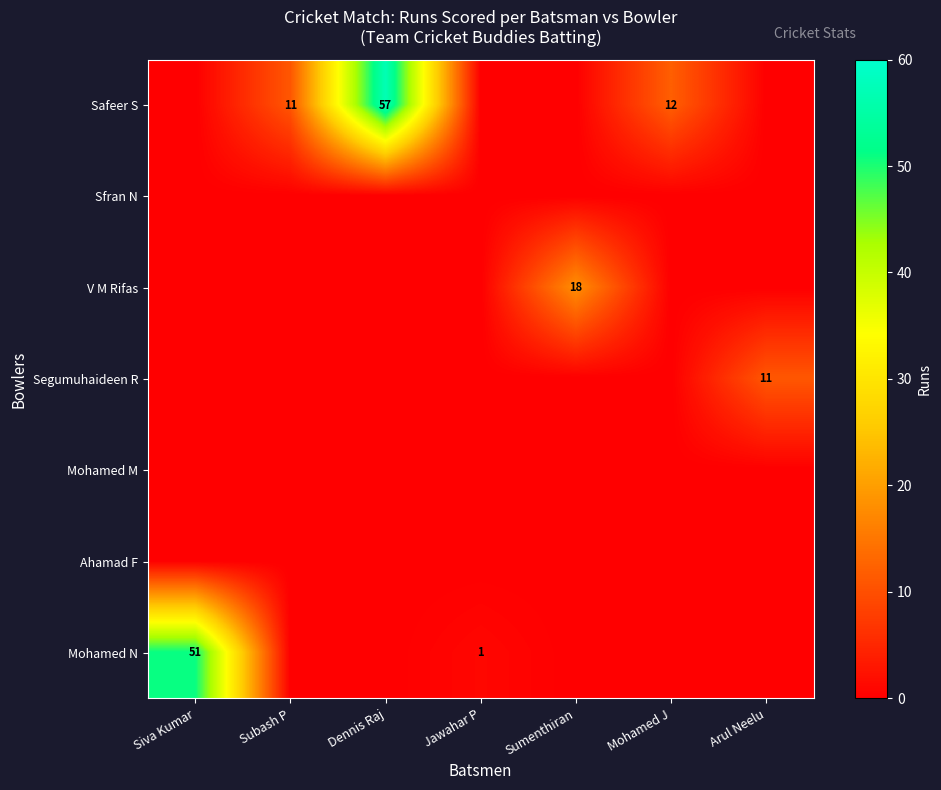

True or false: Mohamed N has a value of 1 at Jawahar P.

True